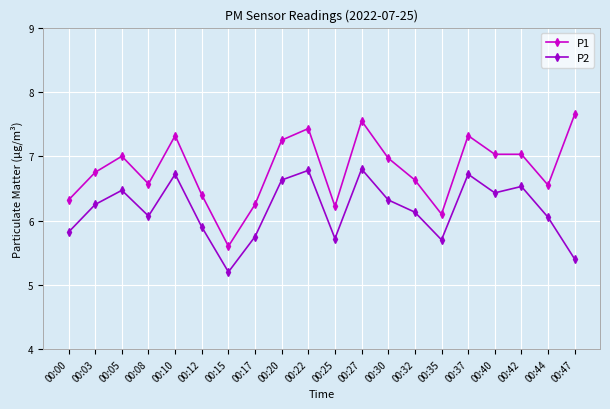

How many values in the P1 series are below 6?

1